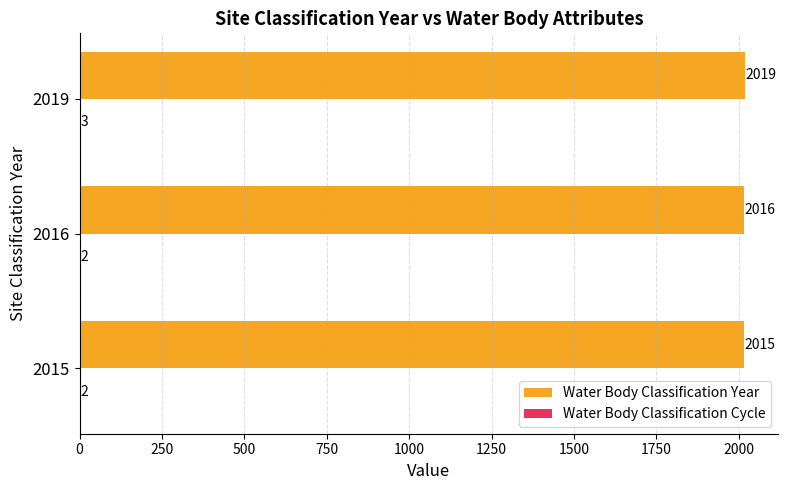

True or false: Water Body Classification Year has a value of 3115 at 2019.

False